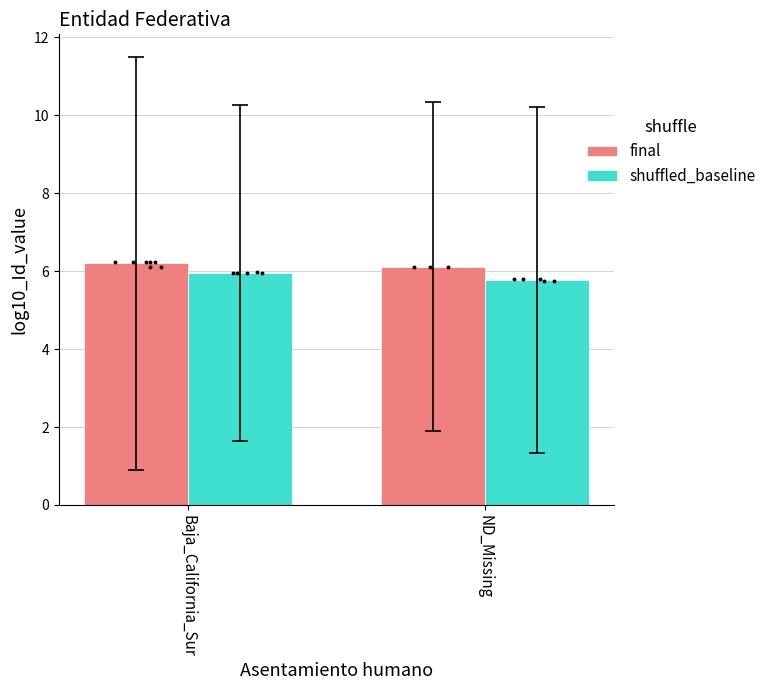

What is the total value across all series at ND_Missing?

11.9